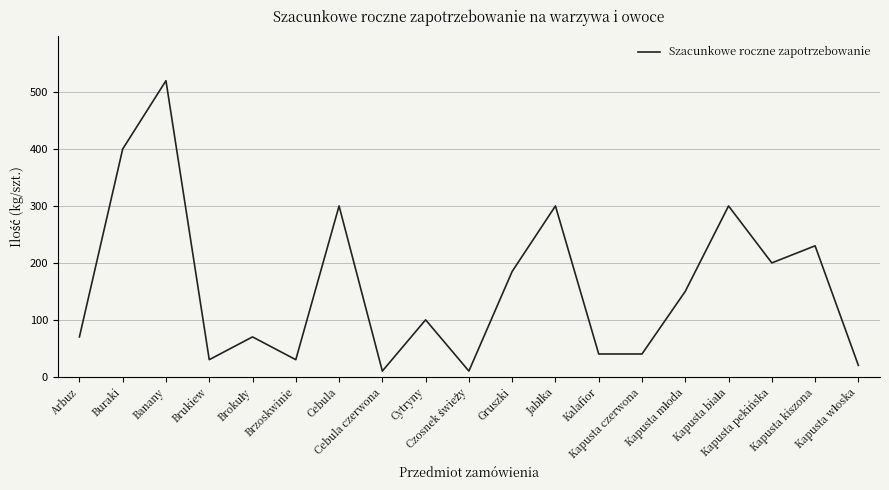

What is the difference between the maximum and minimum values?

510